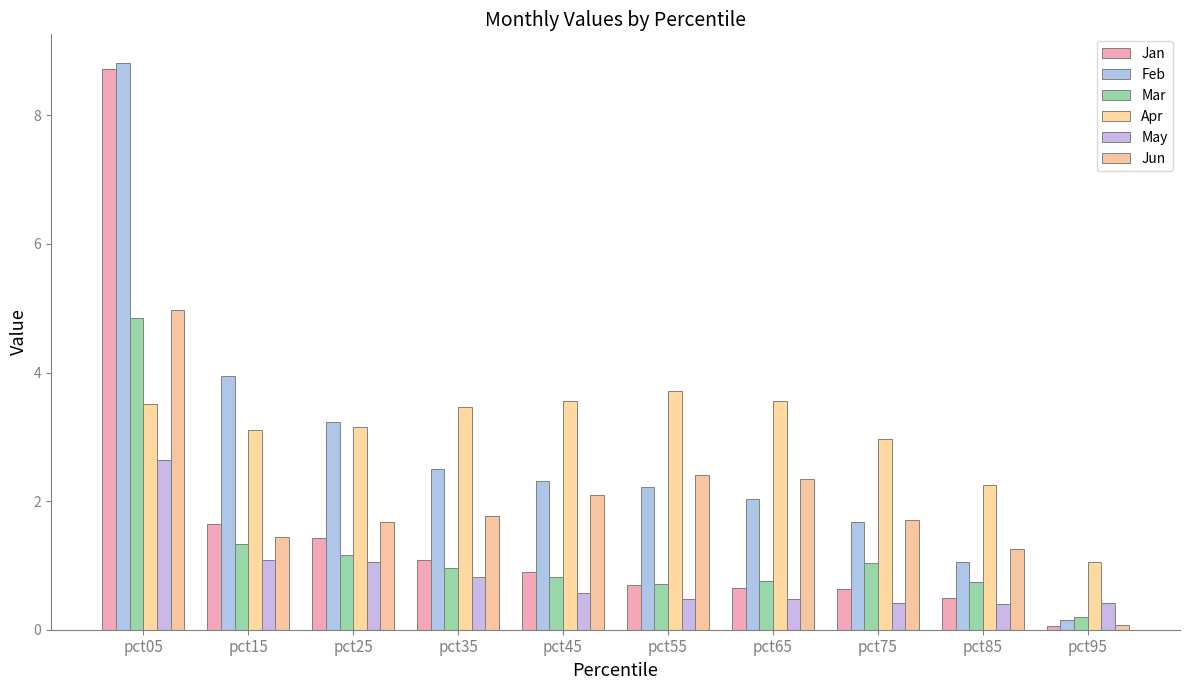

What is the lowest value of the Apr series?

1.1